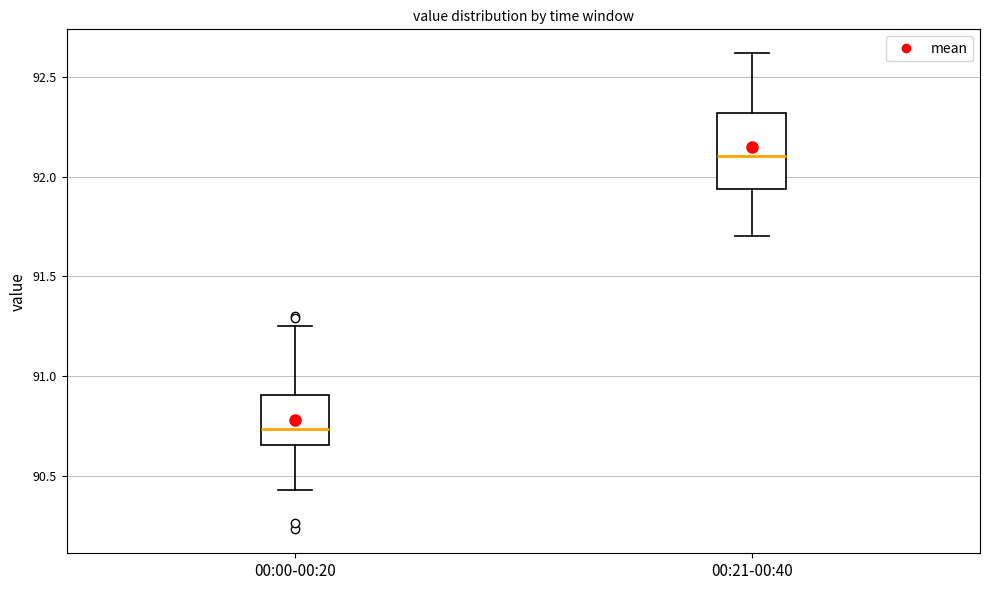

Reading left to right, read every box against the y-axis: the position of its median line, the range the box covers, and the ends of its whiskers. The values are not printed on the chart, so give them approximately, as read against the axis.

00:00-00:20: median 90.75, box 90.65 to 90.90, whiskers 90.45 to 91.25
00:21-00:40: median 92.10, box 91.95 to 92.30, whiskers 91.70 to 92.60